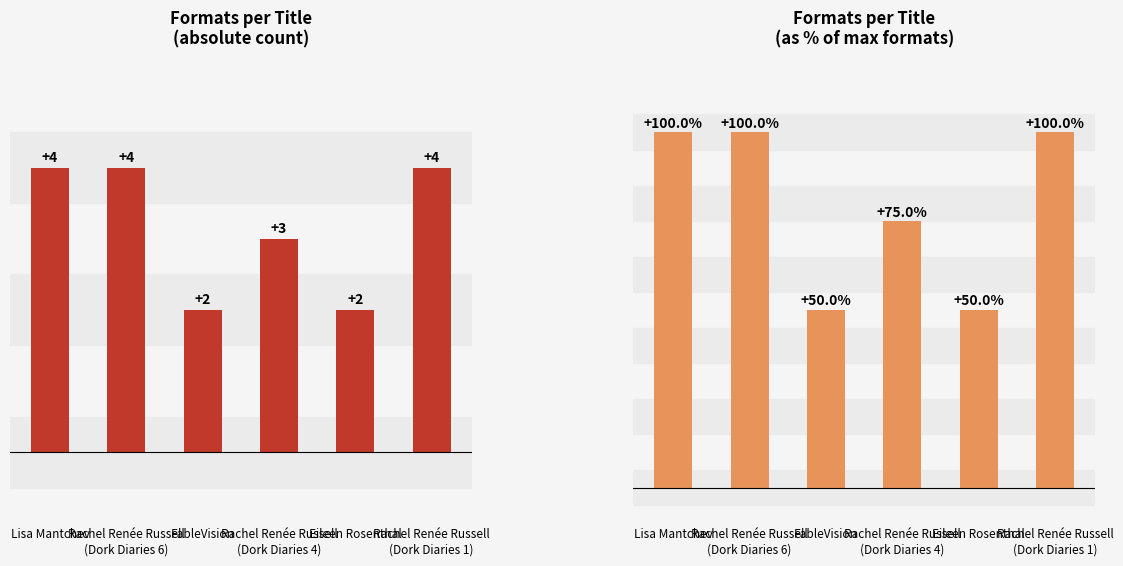

What is the smallest value displayed?

2